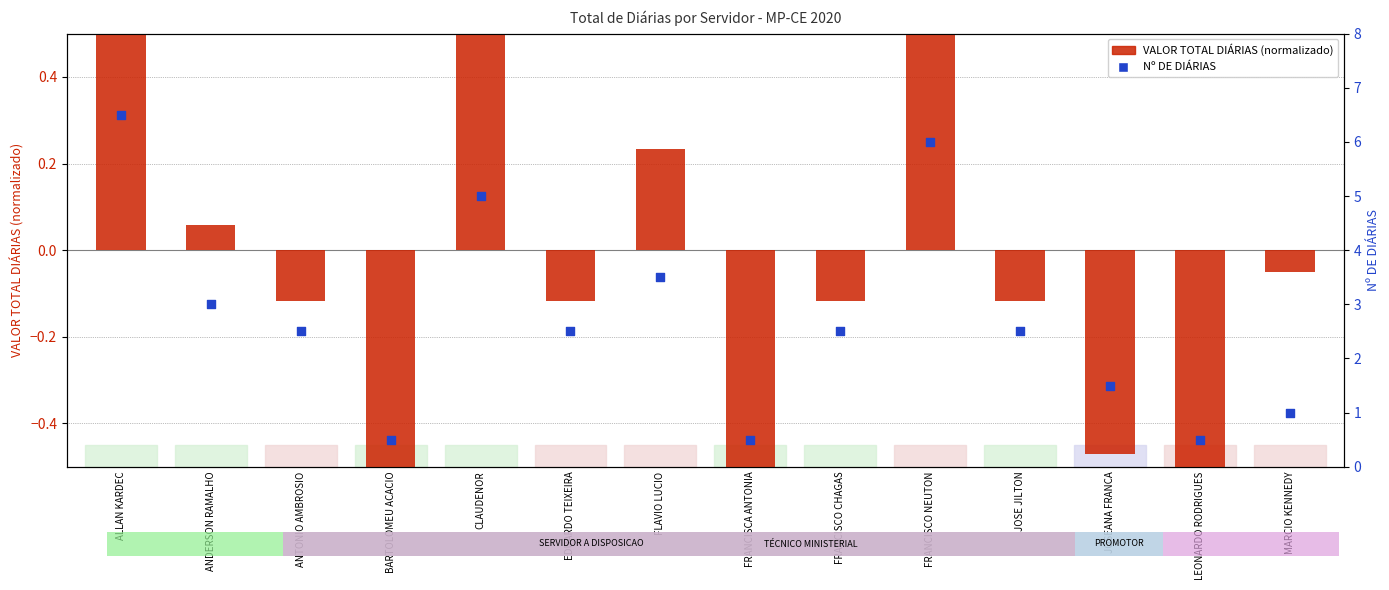

At how many categories does at least one series exceed 0?

14